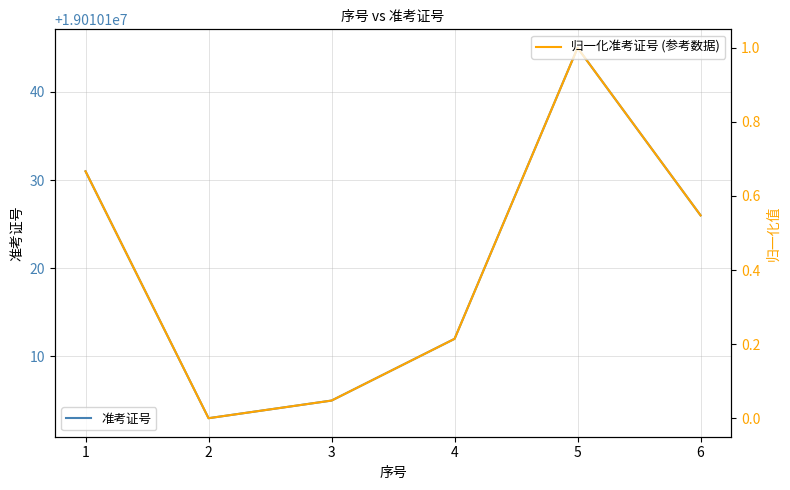

What are all the series names shown in the legend?

准考证号, 归一化准考证号 (参考数据)